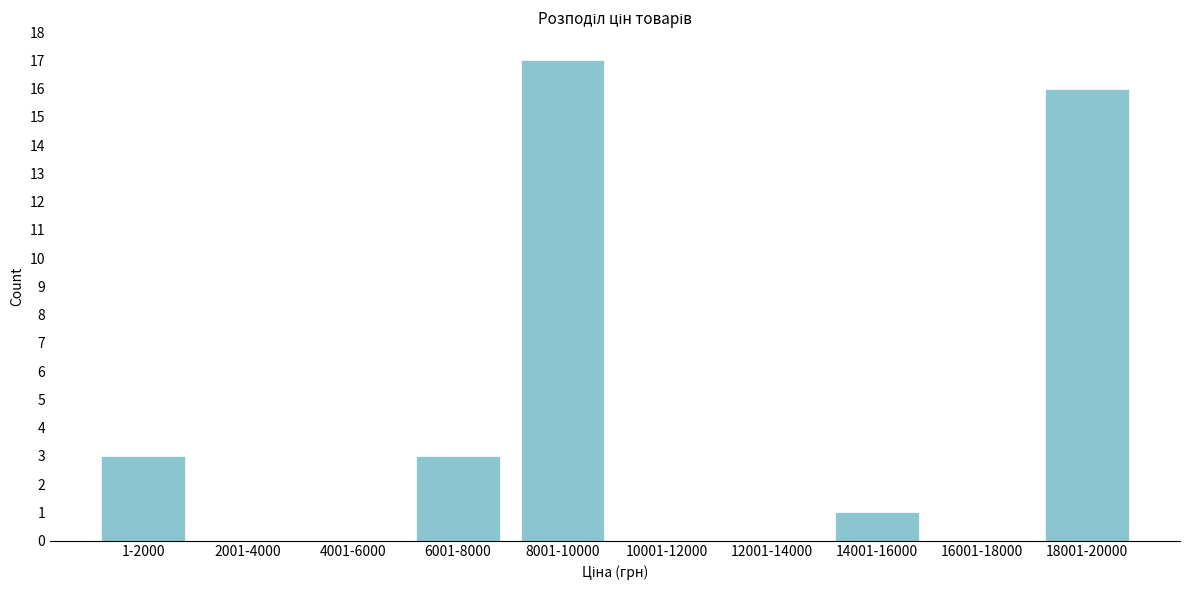

Reading right to left, list all the values displayed in this chart.

18001-20000=16	16001-18000=0	14001-16000=1	12001-14000=0	10001-12000=0	8001-10000=17	6001-8000=3	4001-6000=0	2001-4000=0	1-2000=3